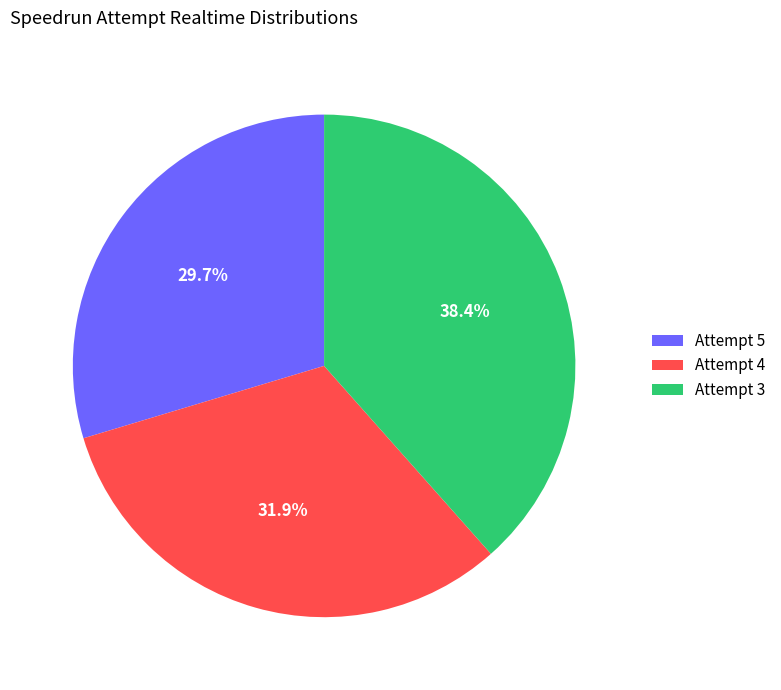

Which slice is the largest?

Attempt 3